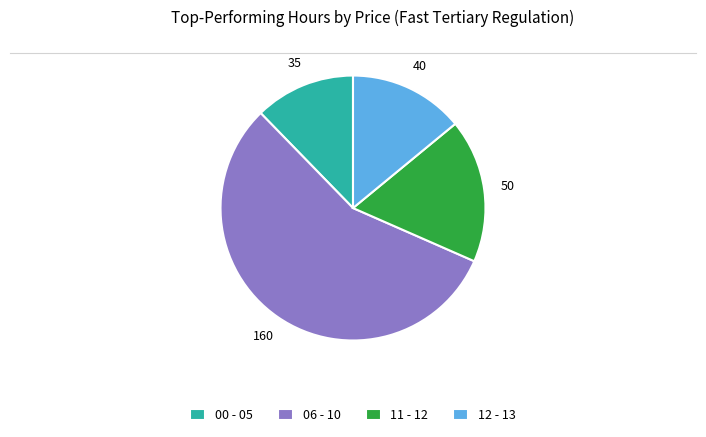

What is the largest slice in the pie chart?

06 - 10